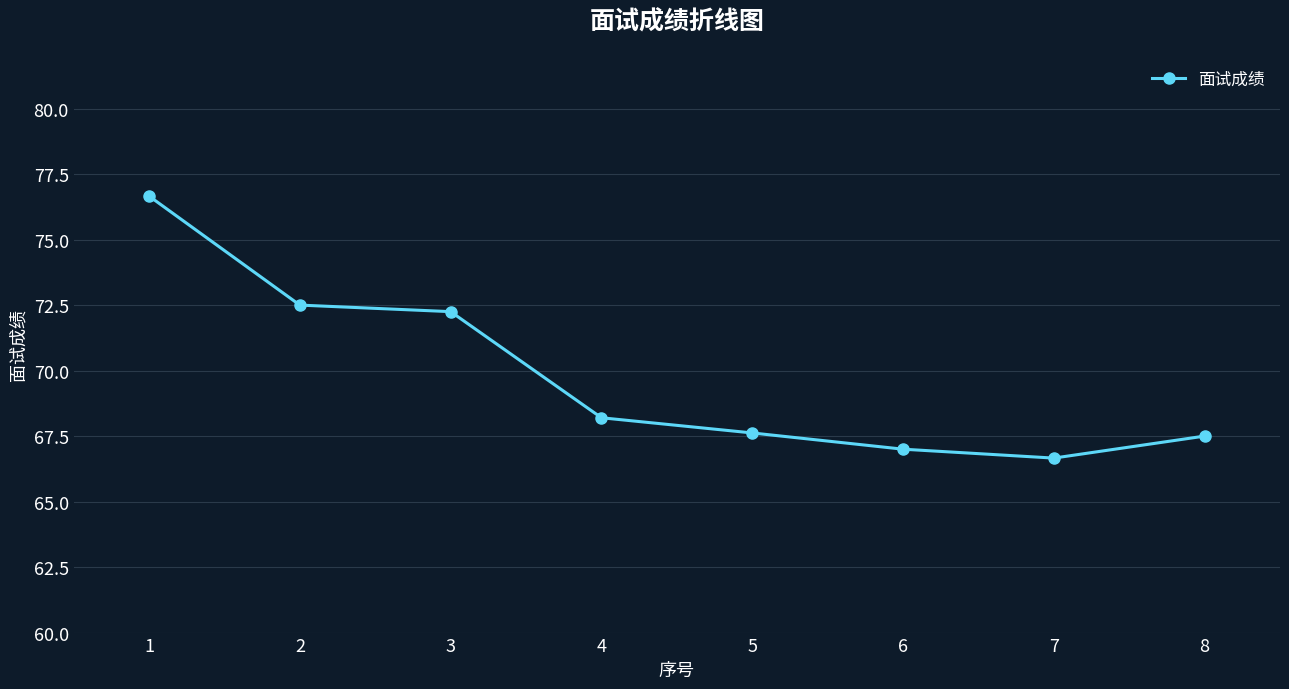

What is the ratio of the value at 1 to the value at 3?

1.1